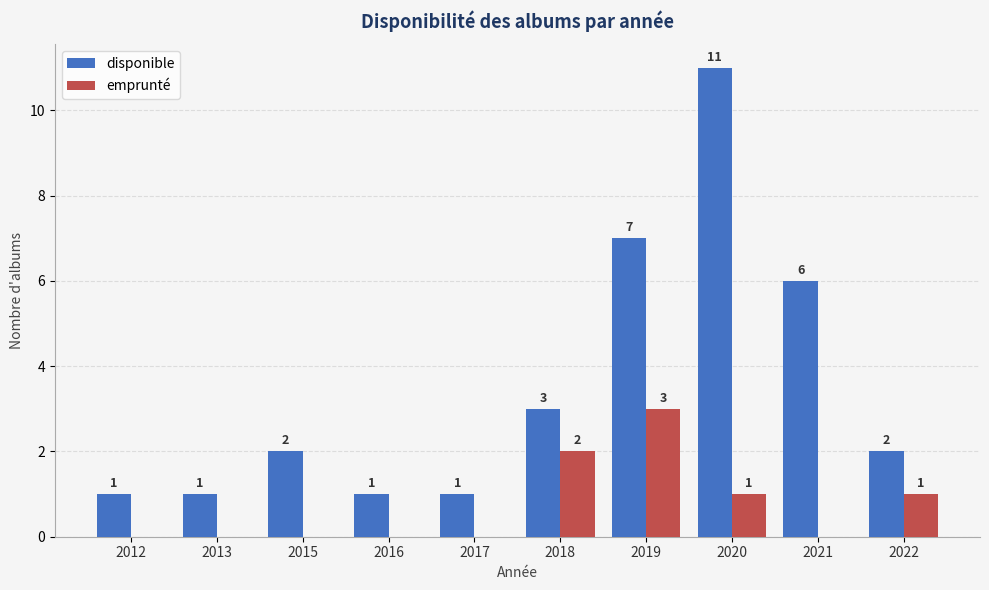

What is the sum of all disponible values?

35